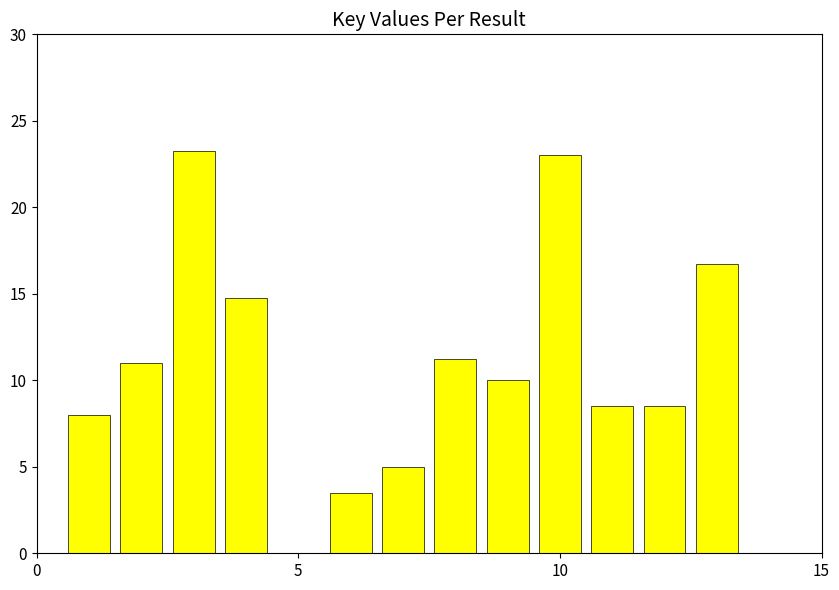

What is the value of the 13th bar from the left?

16.8